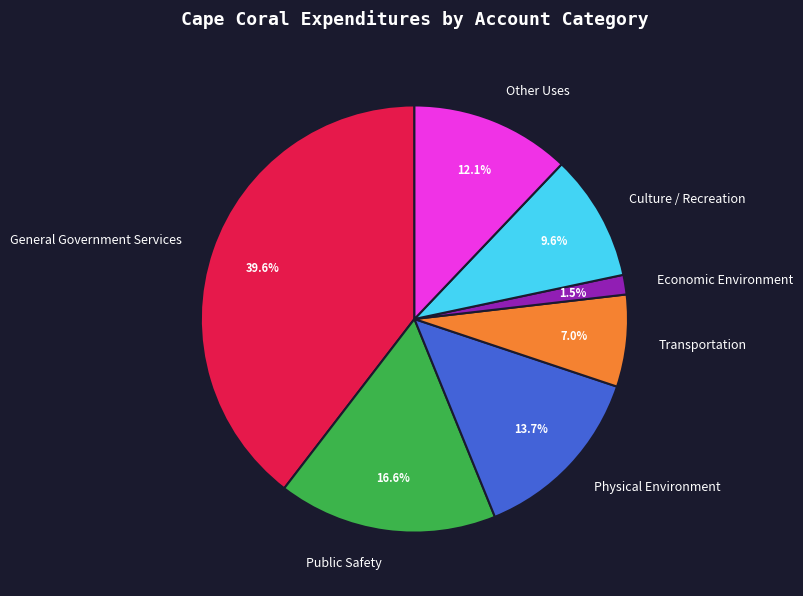

Does Public Safety account for over 50% of the chart?

No